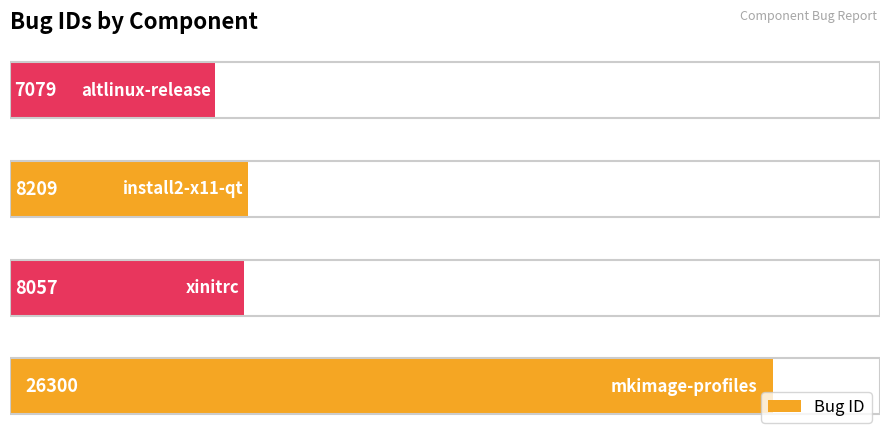

Reading bottom to top, transcribe all the data shown in this chart.

26300	8057	8209	7079